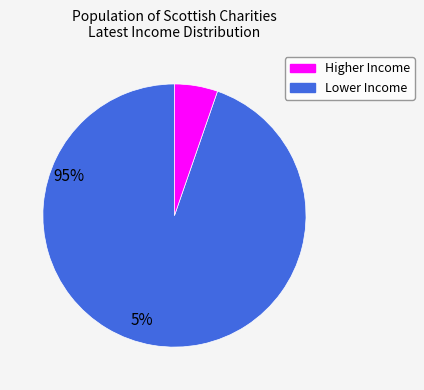

Does any single category account for the majority?

Yes